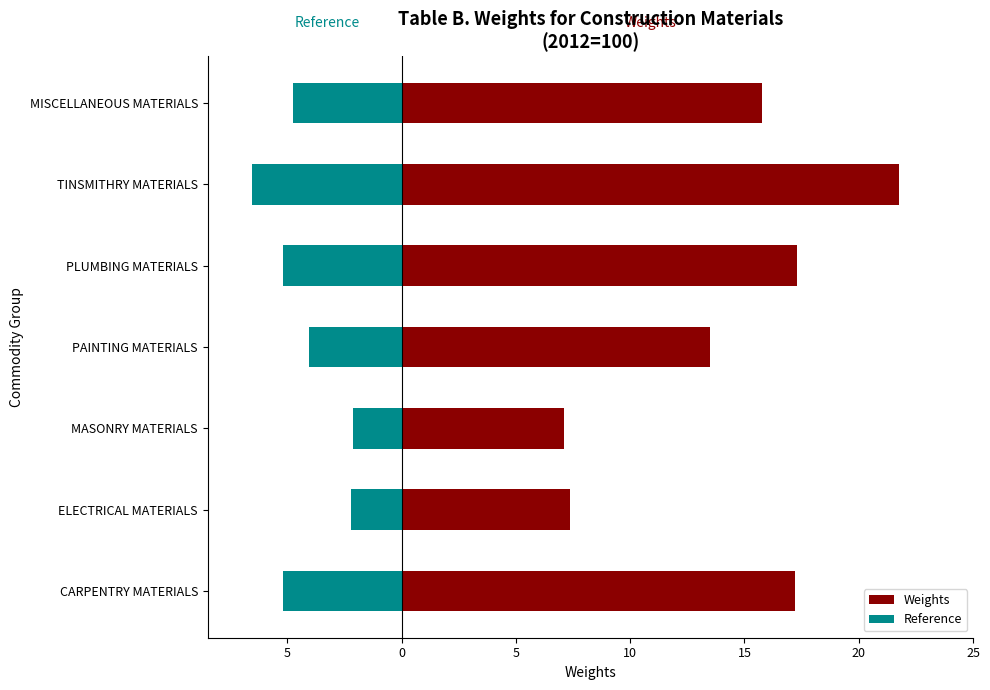

How many data points in Reference are less than -4?

5